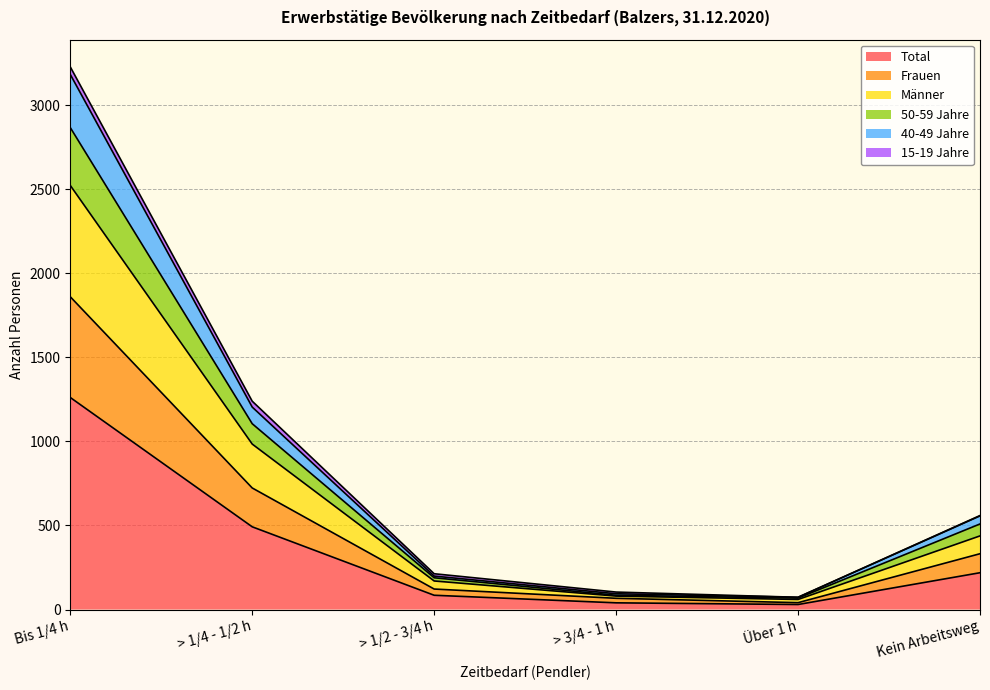

True or false: 40-49 Jahre and Männer intersect in this chart.

False